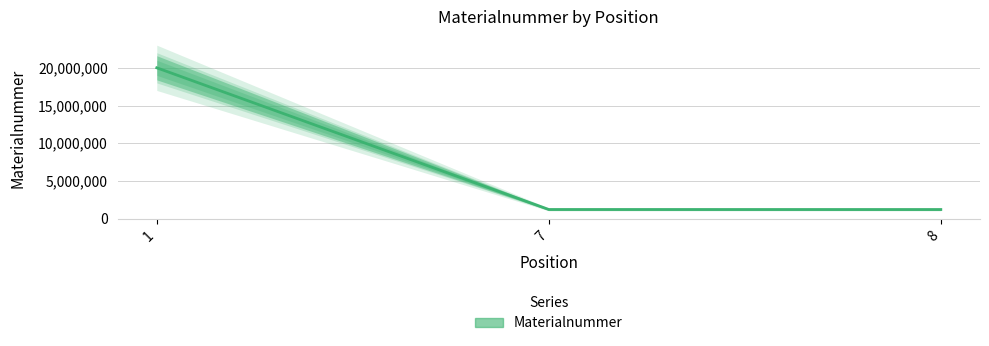

At which category does the chart reach its peak across all series?

1